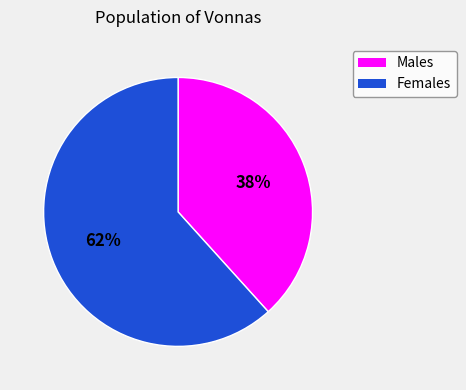

How many slices are in this pie chart?

2